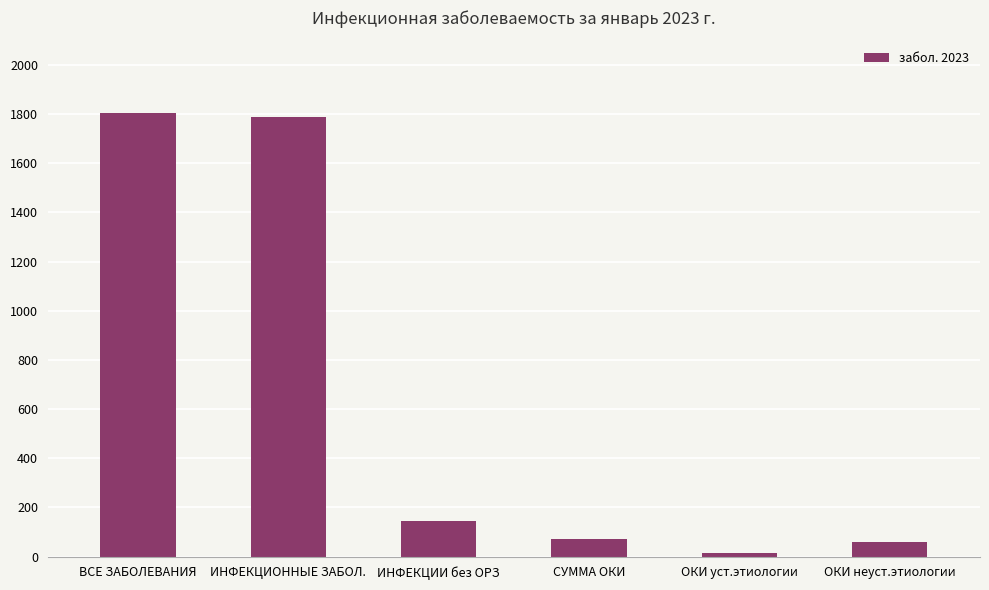

What is the difference between the second highest and minimum values?

1773